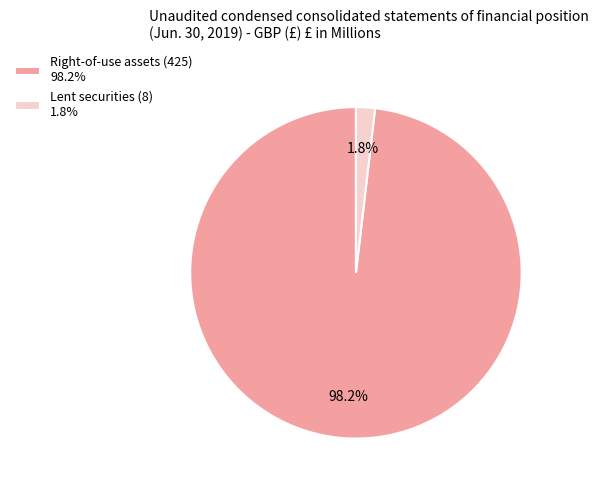

Which category has the smallest portion of the pie?

Lent securities (8)